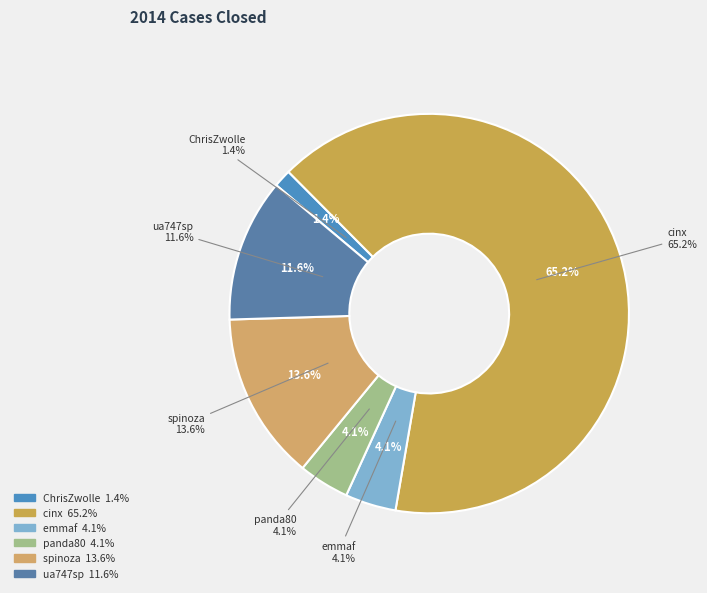

What percentage is NOT represented by panda80?

95.9%